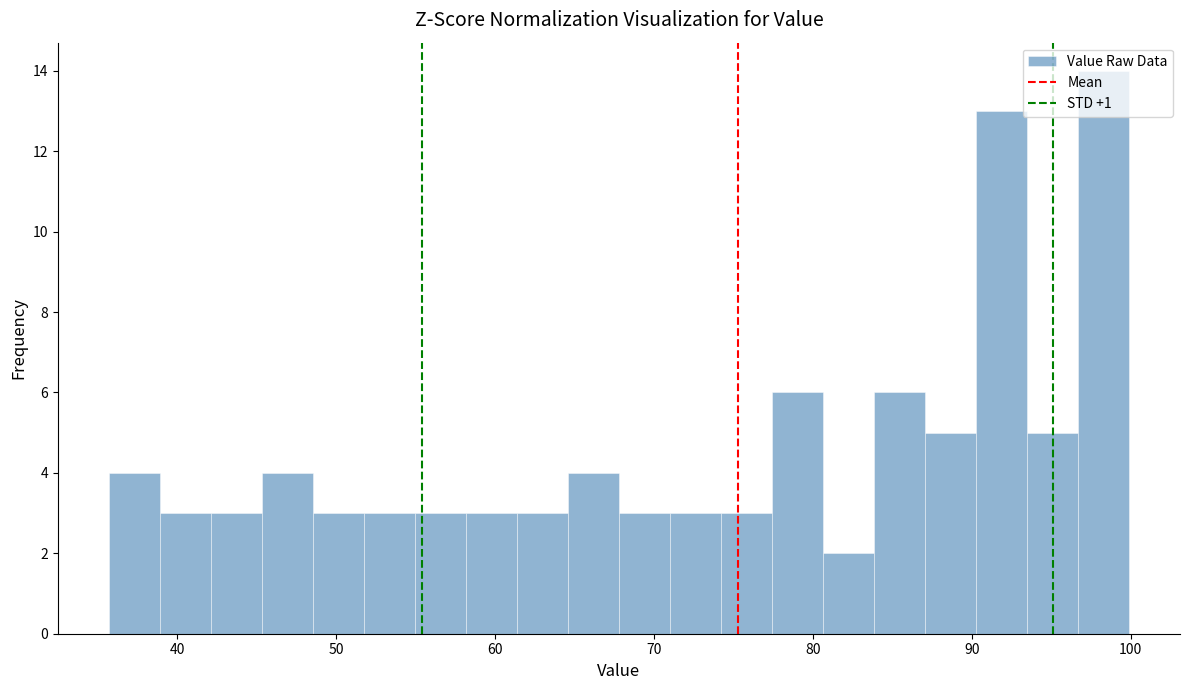

Around what value on the x-axis is the tallest bar? Give the approximate position of its centre, as read against the axis.

98